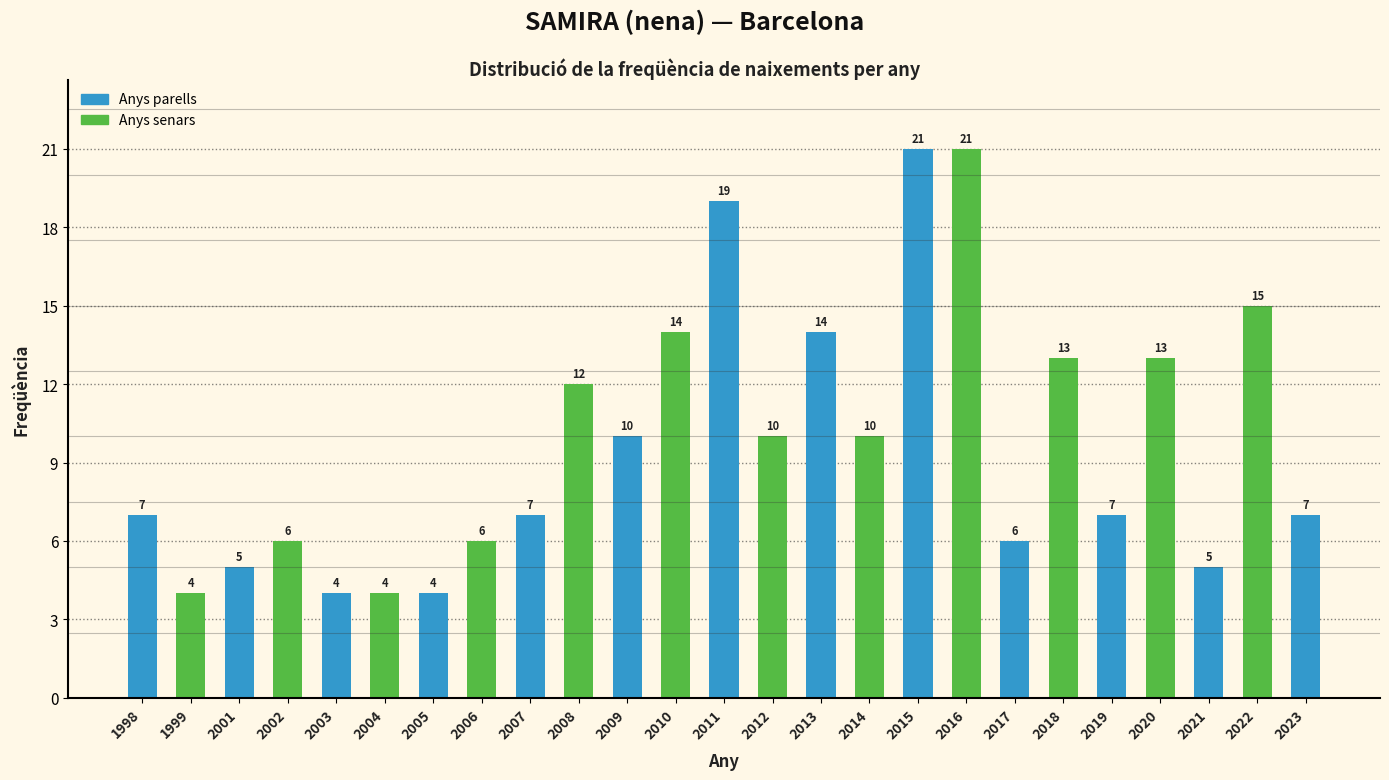

Reading right to left, transcribe all the data shown in this chart.

2023=7	2022=15	2021=5	2020=13	2019=7	2018=13	2017=6	2016=21	2015=21	2014=10	2013=14	2012=10	2011=19	2010=14	2009=10	2008=12	2007=7	2006=6	2005=4	2004=4	2003=4	2002=6	2001=5	1999=4	1998=7